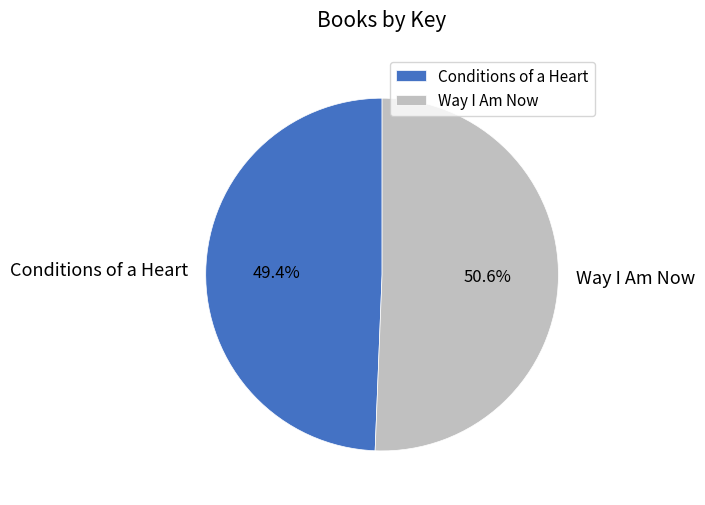

Count the number of slices in the pie.

2